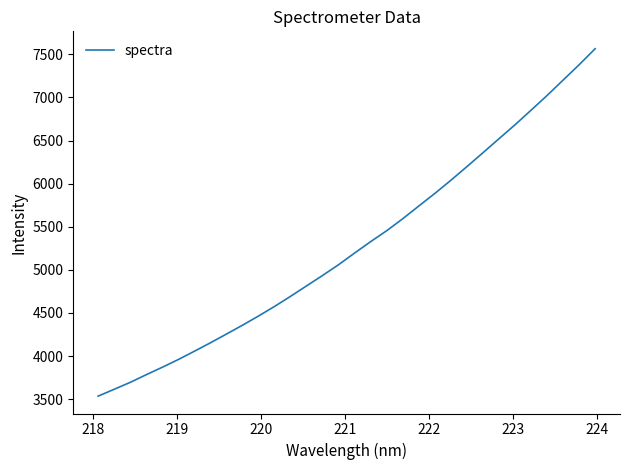

How many lines are shown in the chart?

1